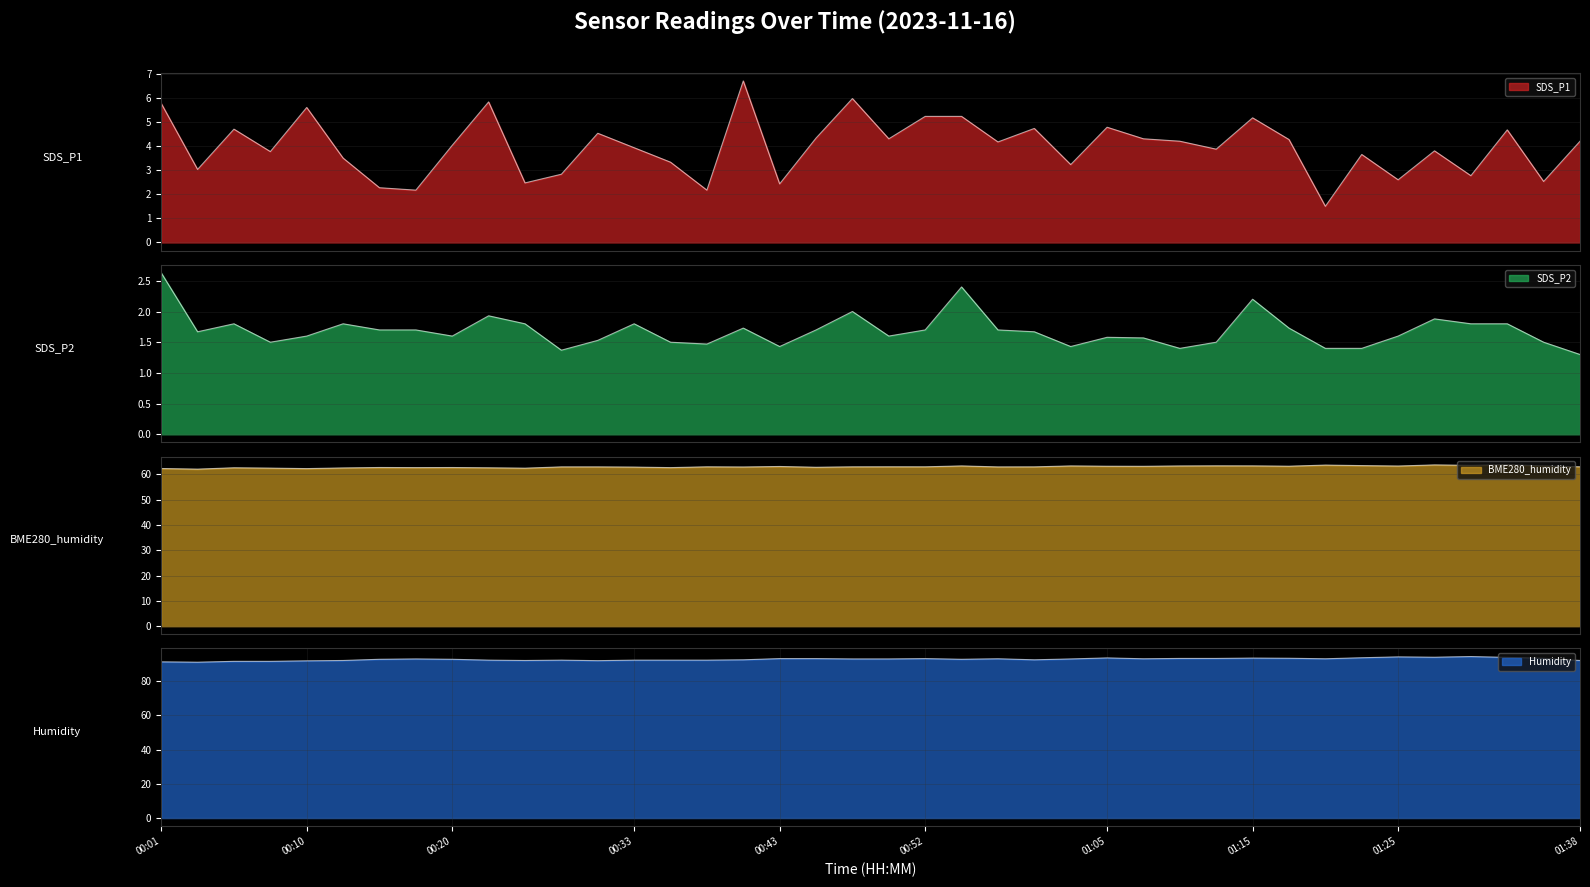

What is the approximate value of BME280_humidity at 01:25?

63.3